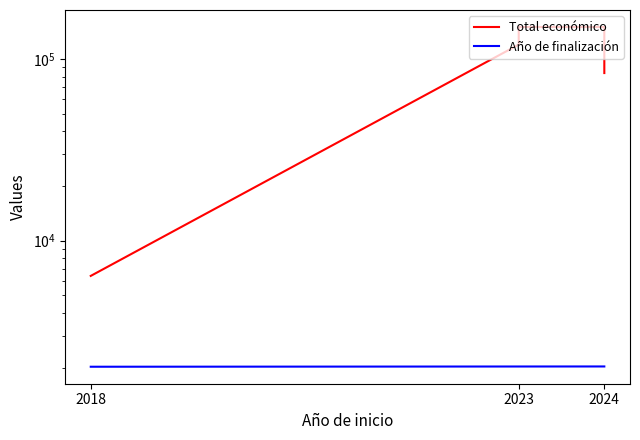

True or false: Total económico has more than 0 points higher than both neighbors.

False